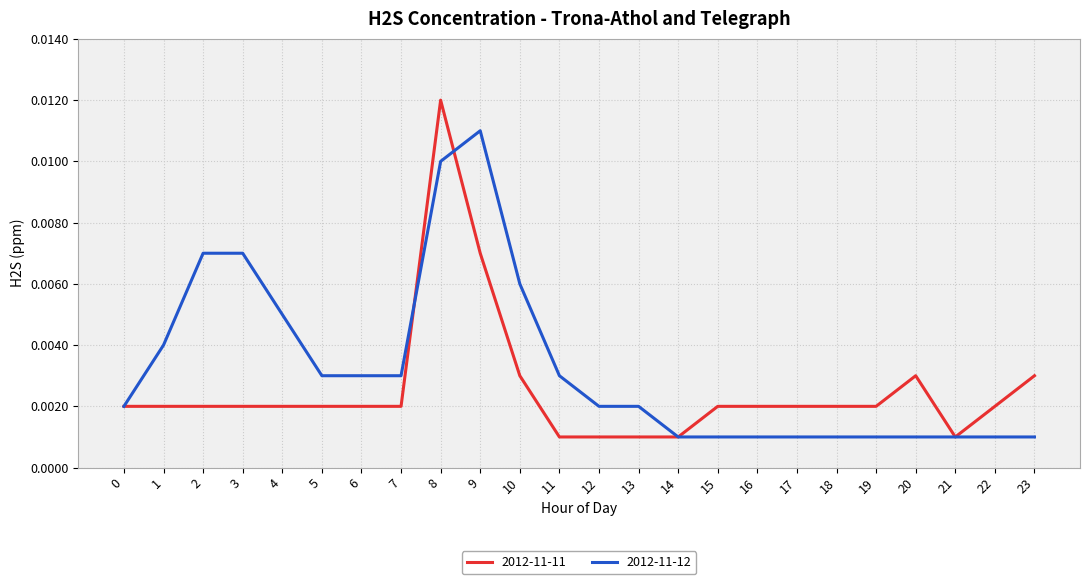

Count the number of categories in the chart.

24